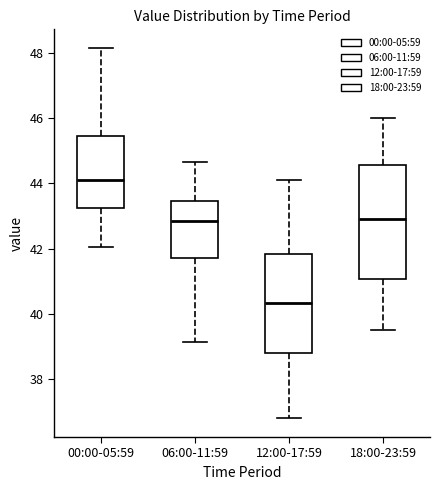

Reading left to right, transcribe this box plot: for each box, give where its median line is, the range the box spans, and where its two whiskers end, as read against the y-axis. The values are not printed on the chart, so give them approximately, as read against the axis.

00:00-05:59: median 44.0, box 43.2 to 45.4, whiskers 42.0 to 48.2
06:00-11:59: median 42.8, box 41.8 to 43.4, whiskers 39.2 to 44.6
12:00-17:59: median 40.4, box 38.8 to 41.8, whiskers 36.8 to 44.2
18:00-23:59: median 43.0, box 41.0 to 44.6, whiskers 39.6 to 46.0